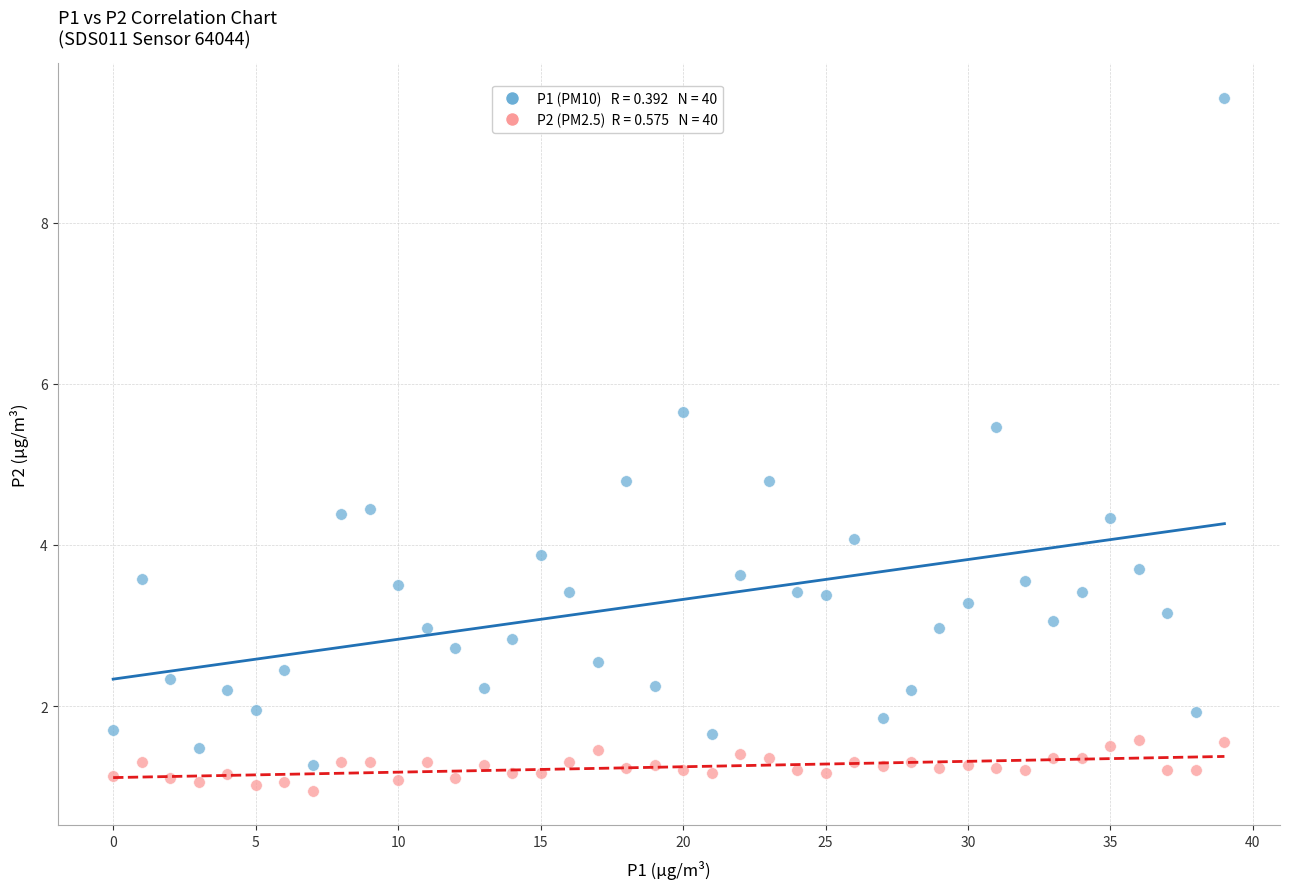

Across all data points, what is the range of Y values (max minus min)?

8.6